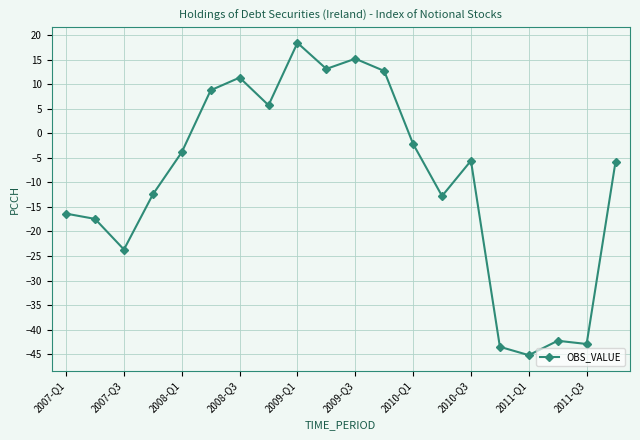

True or false: the data has more than 1 interior local peaks.

True